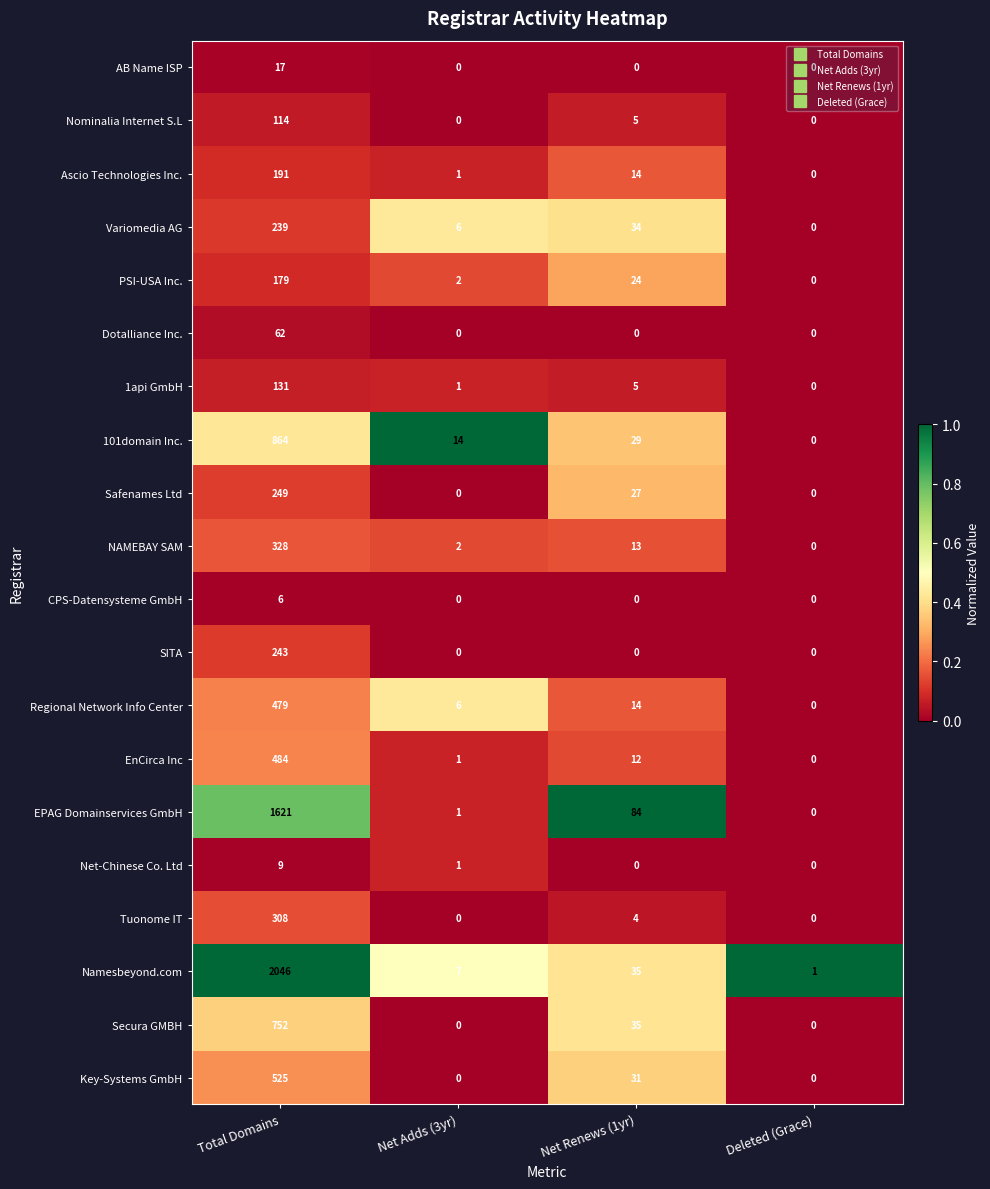

The value of AB Name ISP at Deleted (Grace) is 0. True or false?

True